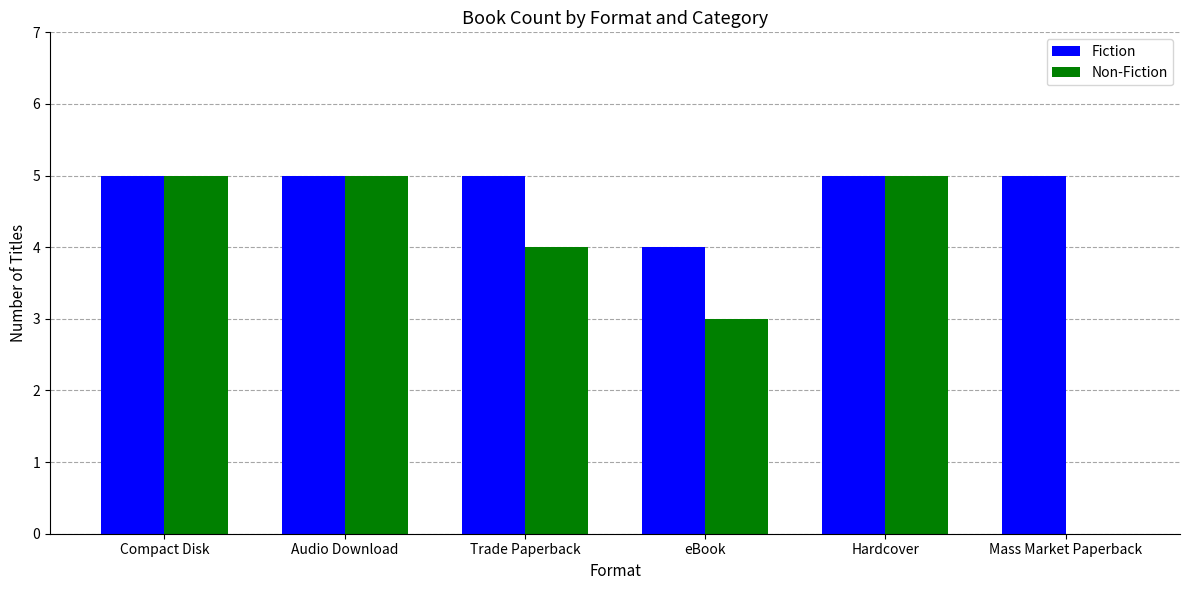

Which series has the widest spread of values?

Non-Fiction